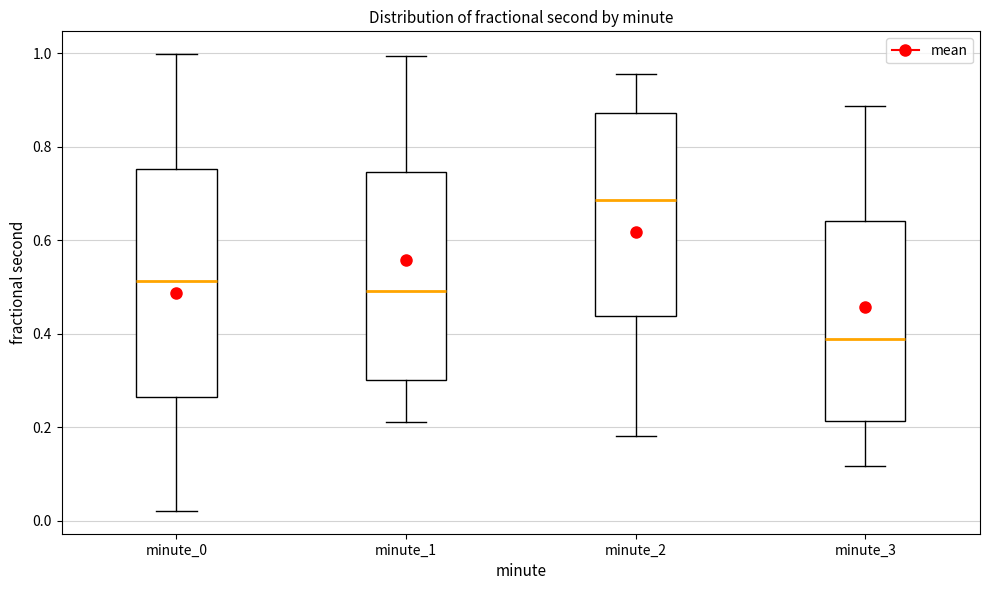

Where does the median line of the box for minute_2 sit on the y-axis? The values are not printed on the chart, so give them approximately, as read against the axis.

0.68